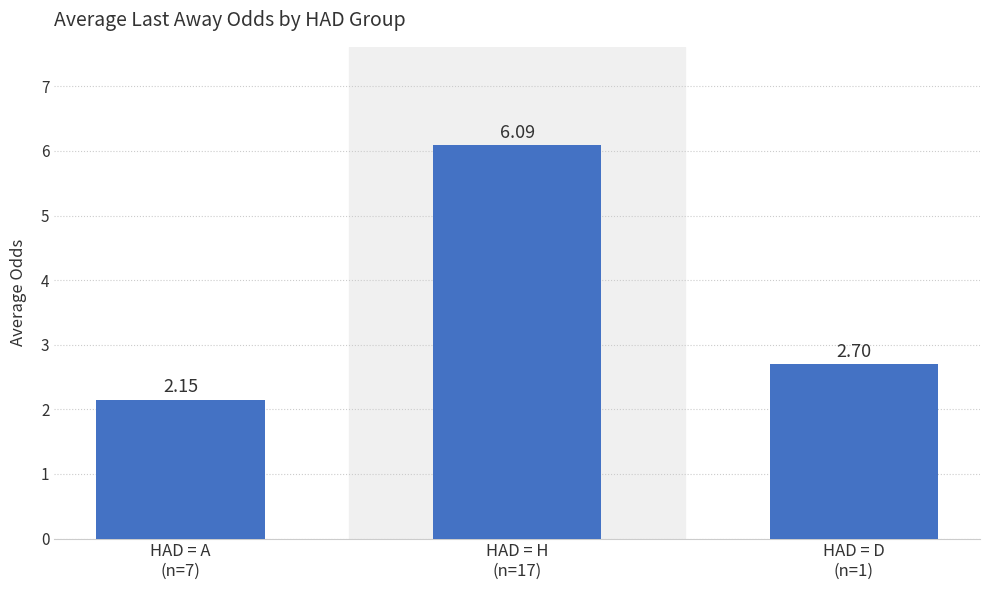

What is the difference between the maximum and minimum values?

3.9